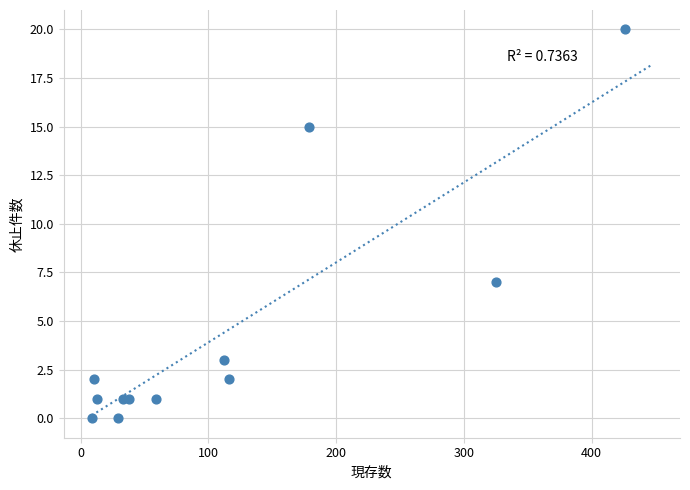

What is the average X value?

112